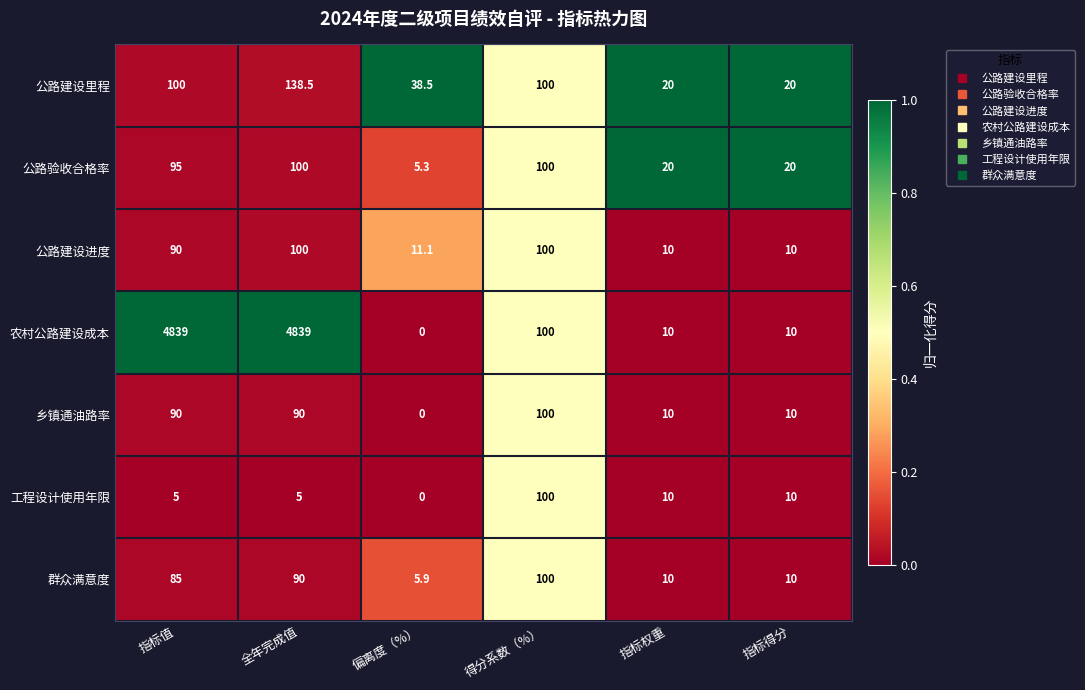

What is the approximate value of 公路验收合格率 at 偏离度（%）?

5.3